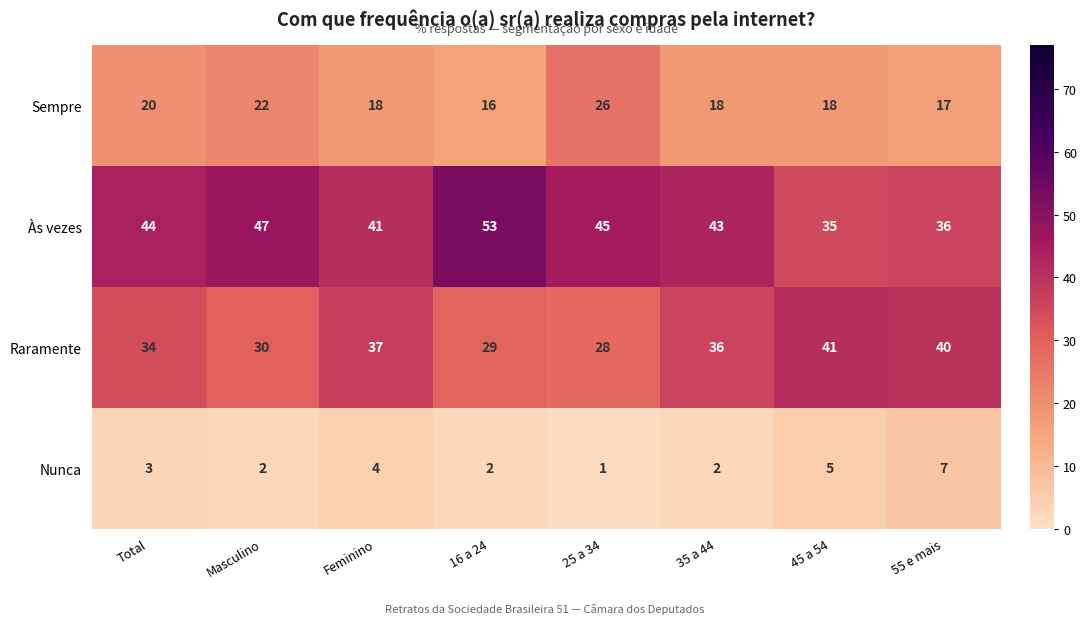

At how many categories does at least one series exceed 31?

8